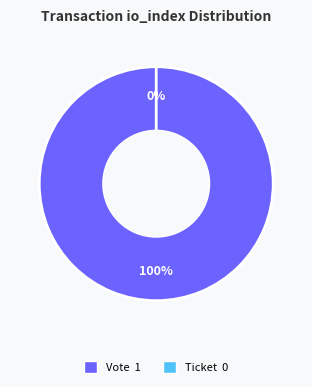

Rank the categories by value from highest to lowest.

Vote, Ticket